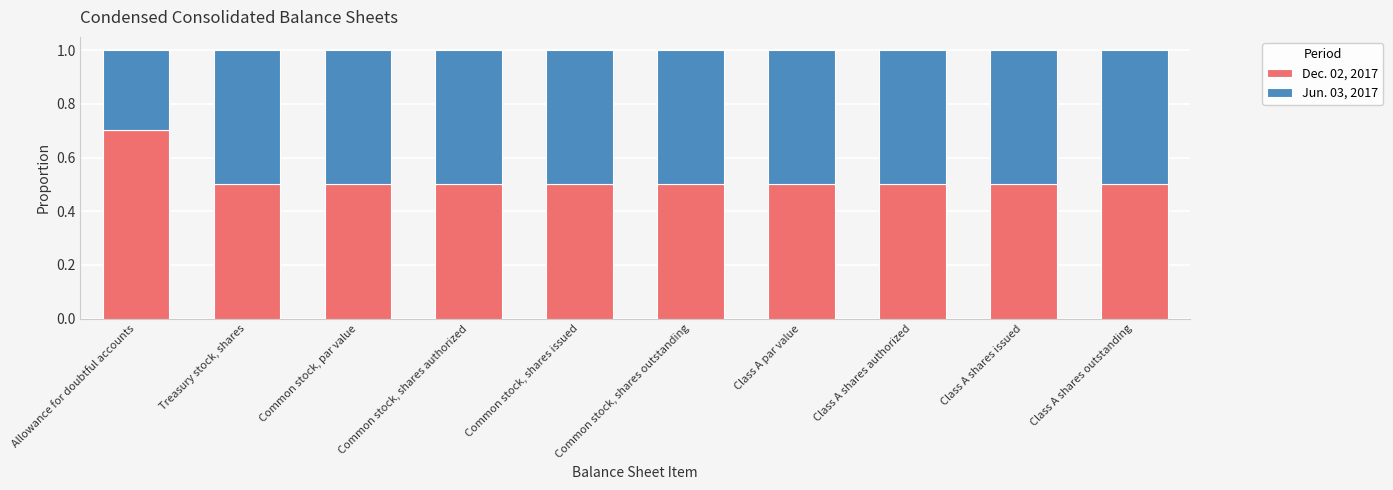

What are all the series names shown in the legend?

Dec. 02, 2017, Jun. 03, 2017